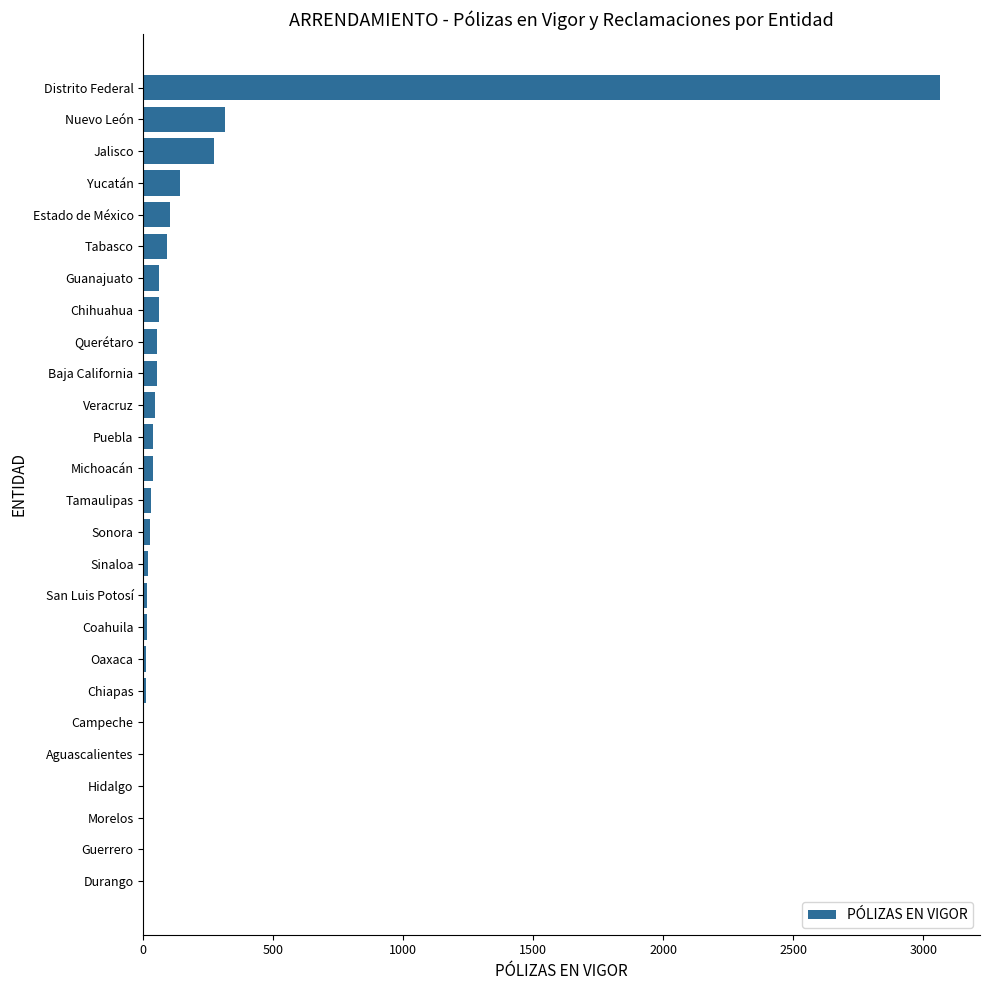

What is the sum of all values?

4465